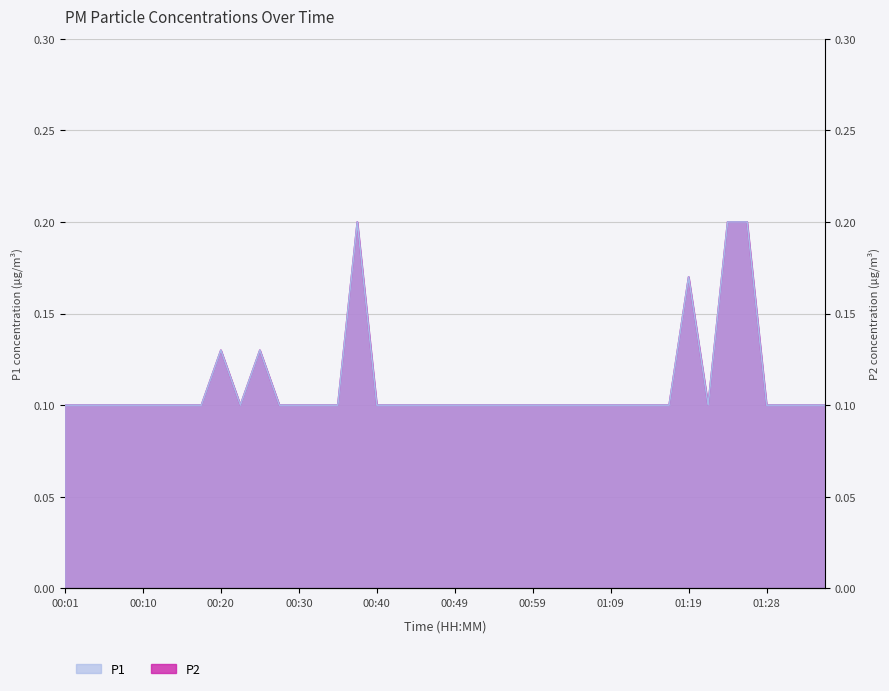

True or false: P1 and P2 cross at least once.

False